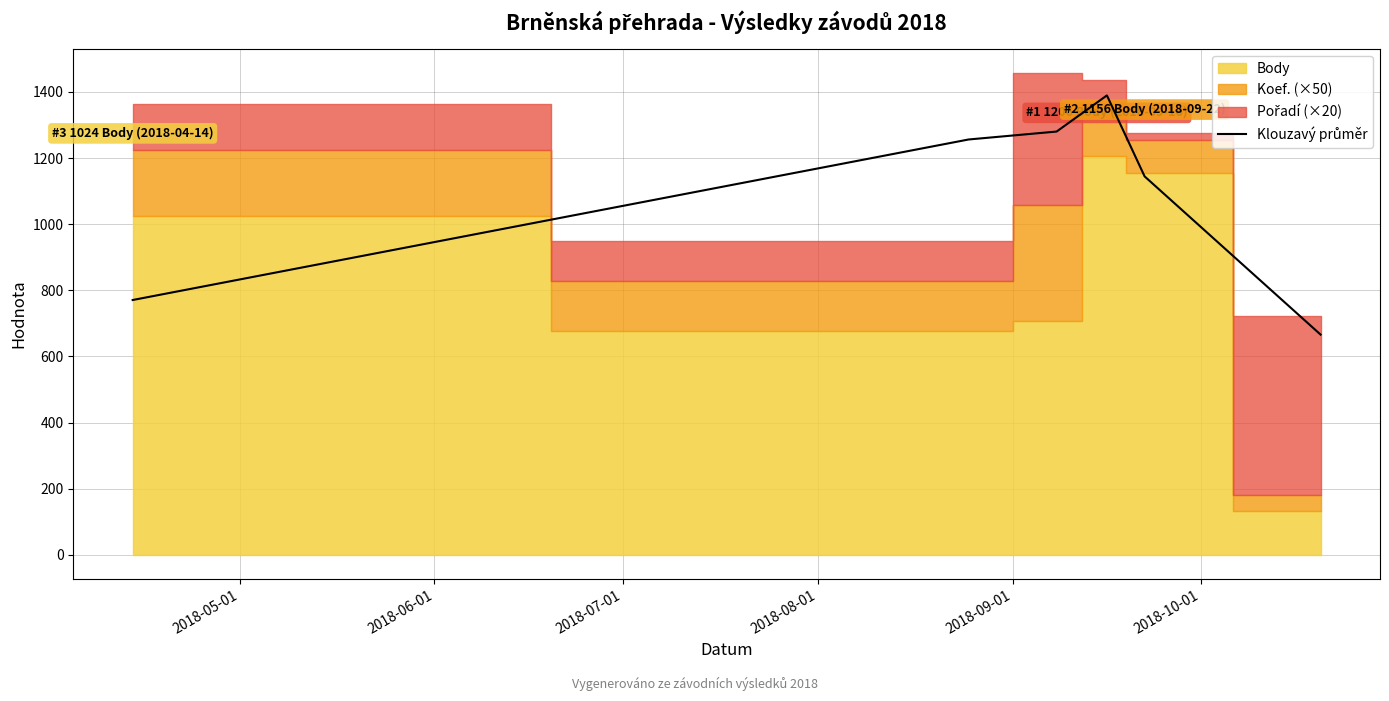

What is the label of the 3rd point from the right?

2018-08-01